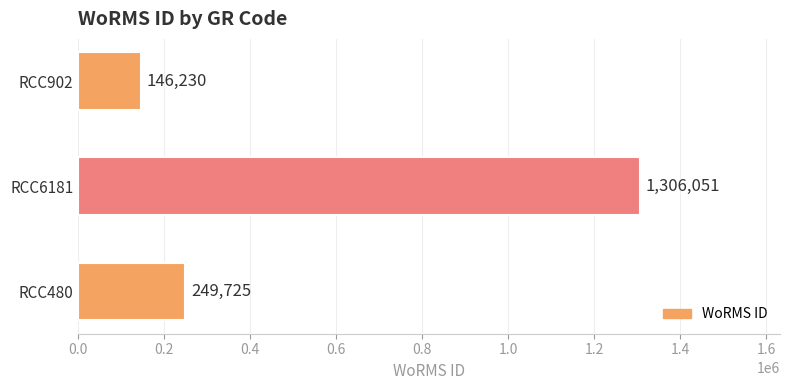

Is it true that the value at RCC480 is 382726?

False